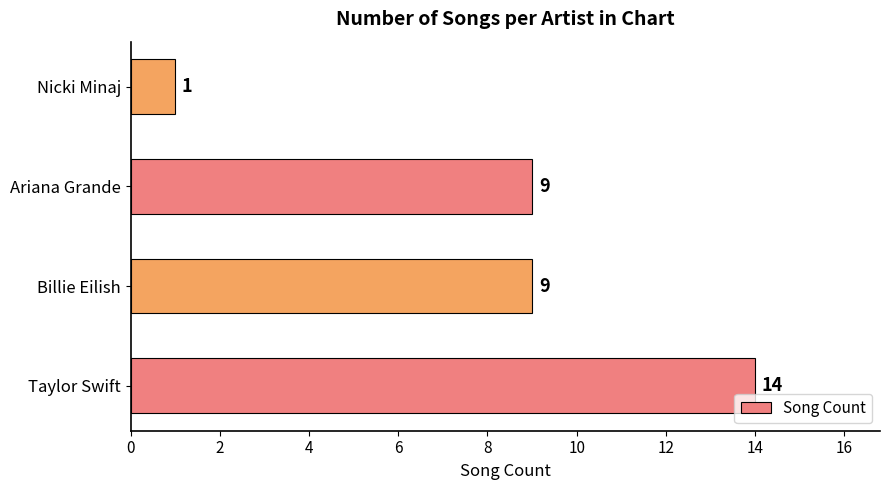

The value at Ariana Grande is 4. True or false?

False